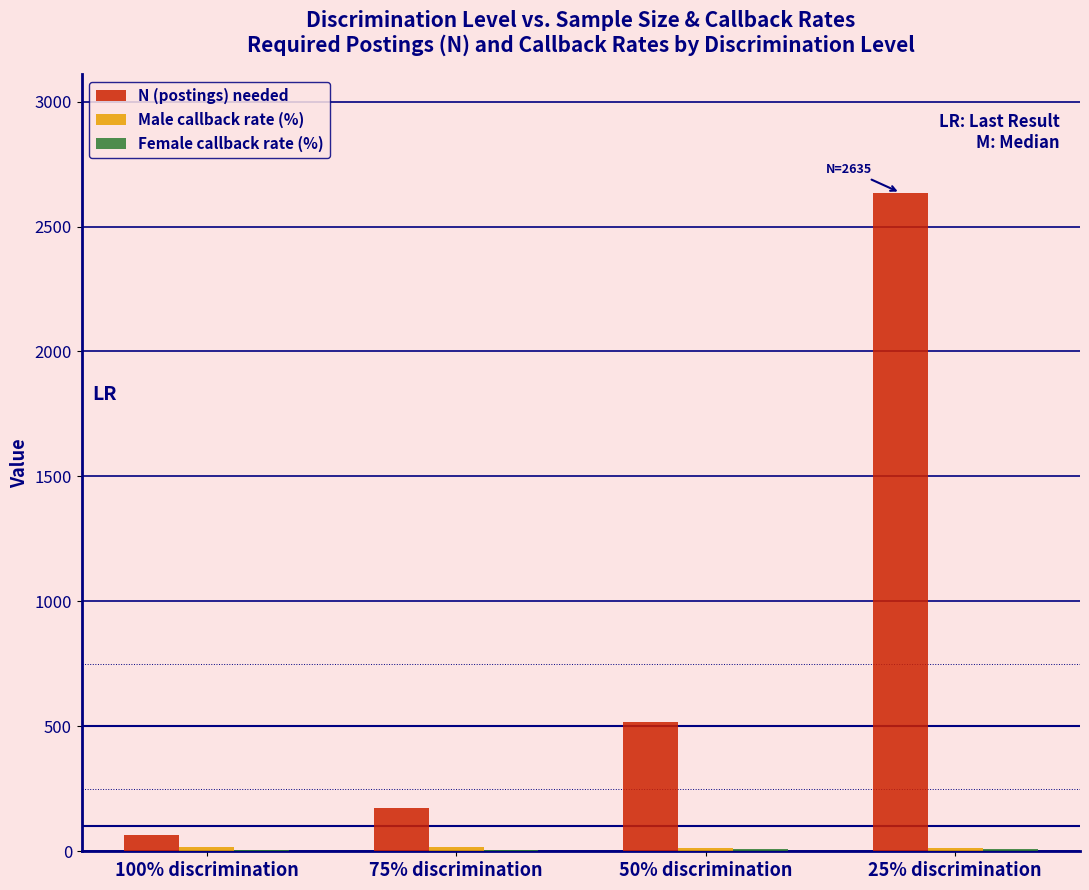

Which series changed the most between 50% discrimination and 25% discrimination?

N (postings) needed